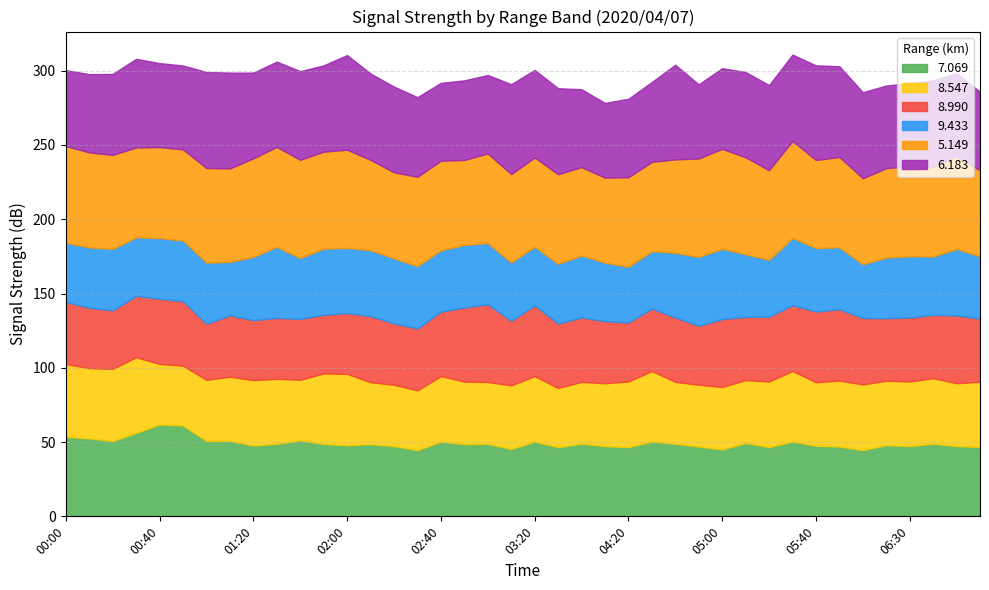

What is the difference between the second highest and minimum values in the 7.069 series?

16.5